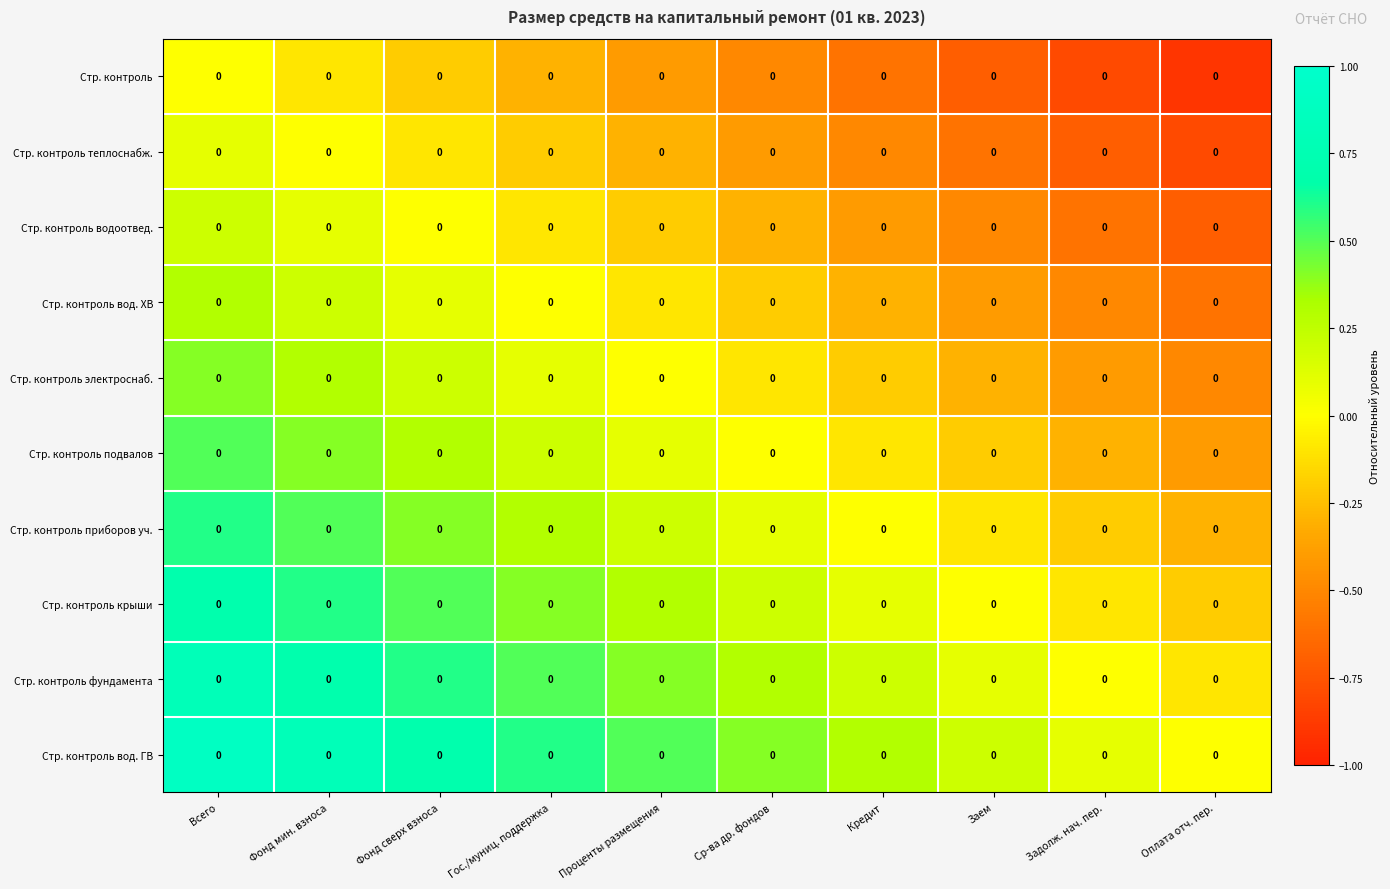

Between Фонд сверх взноса and Всего, which is larger?

Всего